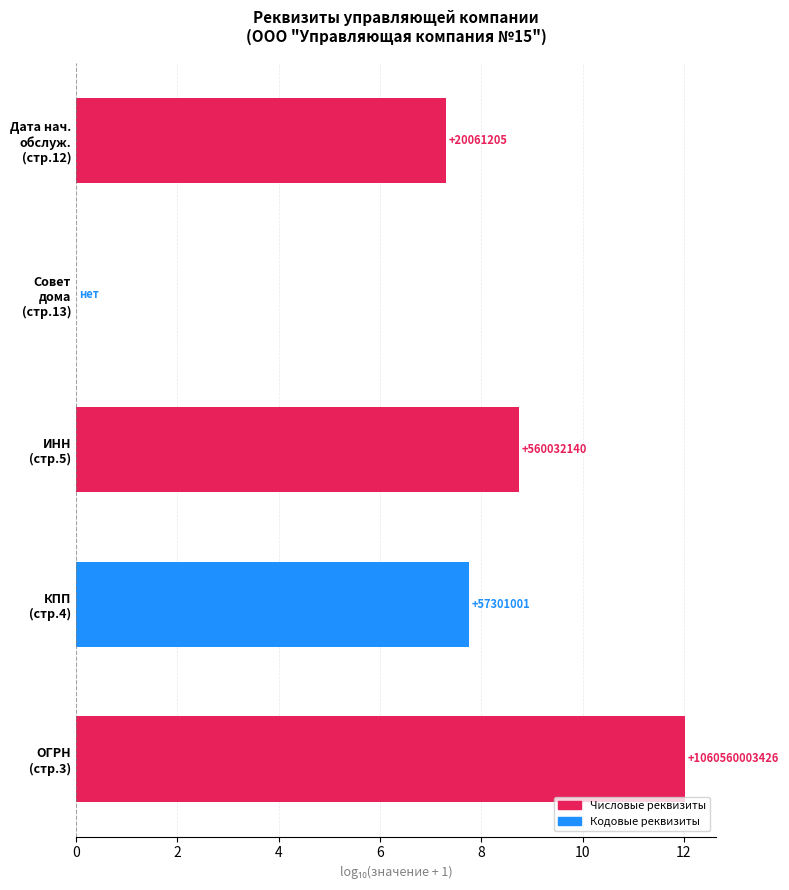

What is the difference between the second highest and second lowest values?

1.4